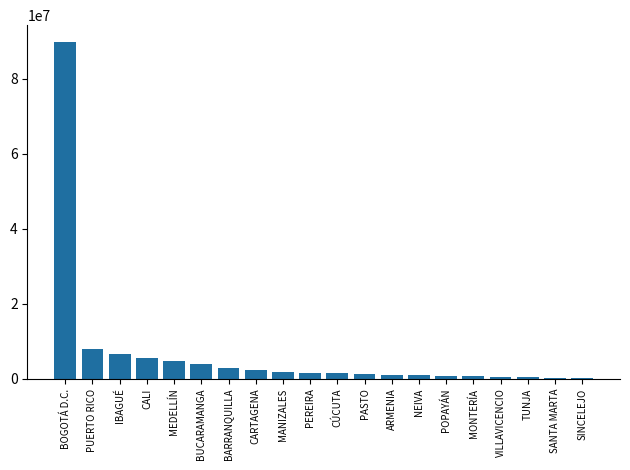

What is the difference between the values at CALI and PASTO?

4267247